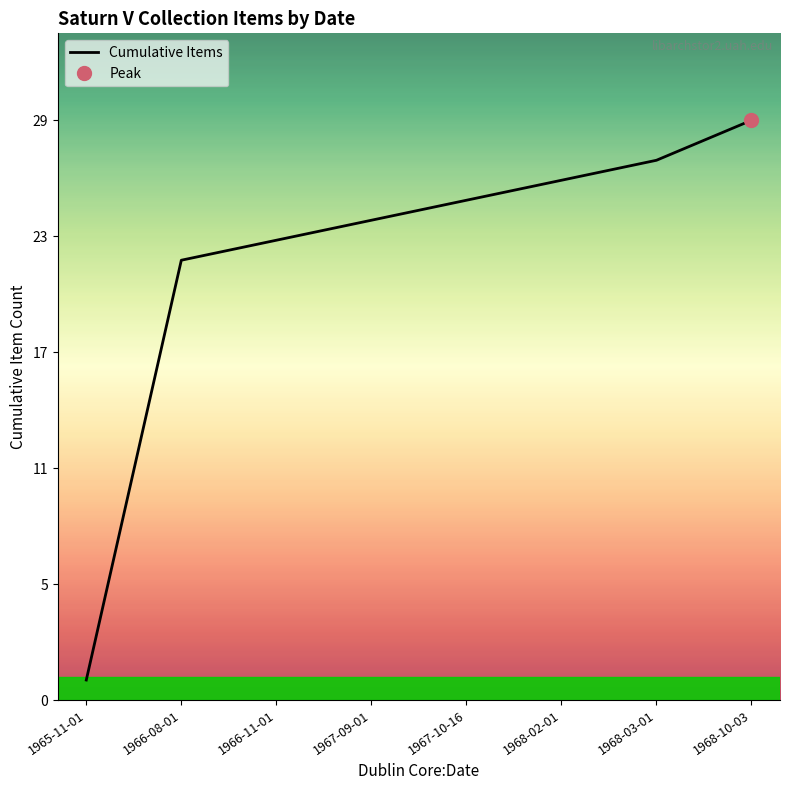

Between 1967-10-16 and 1968-03-01, which is larger?

1968-03-01